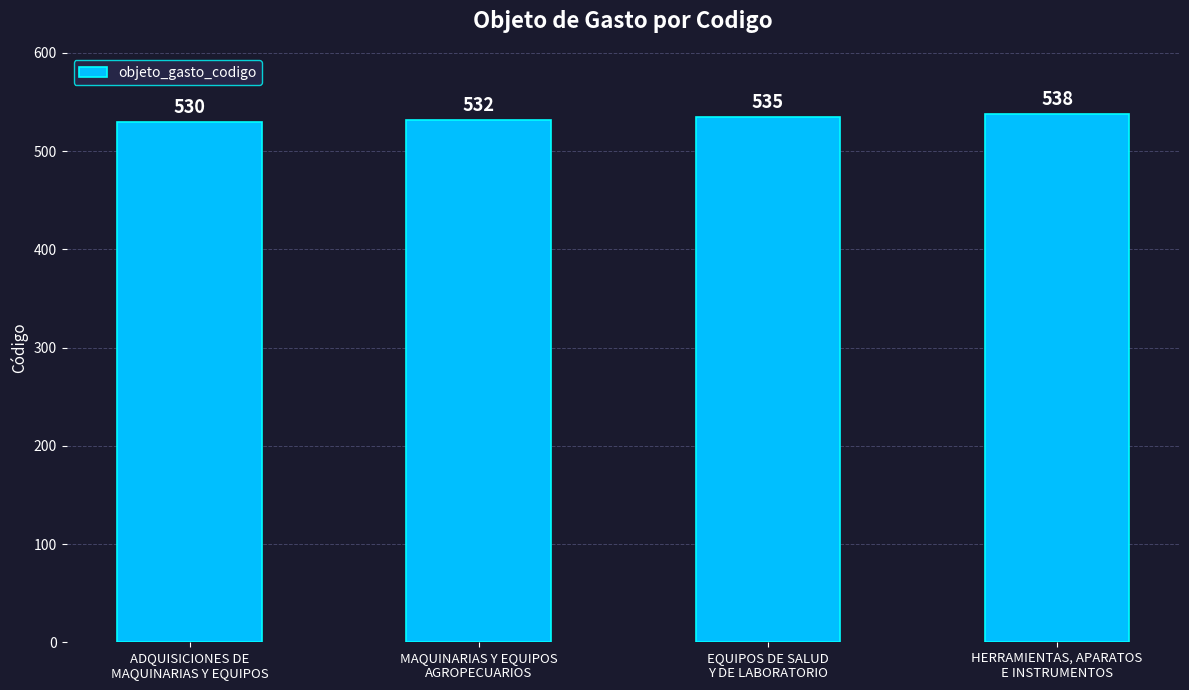

How many values are below 535?

2